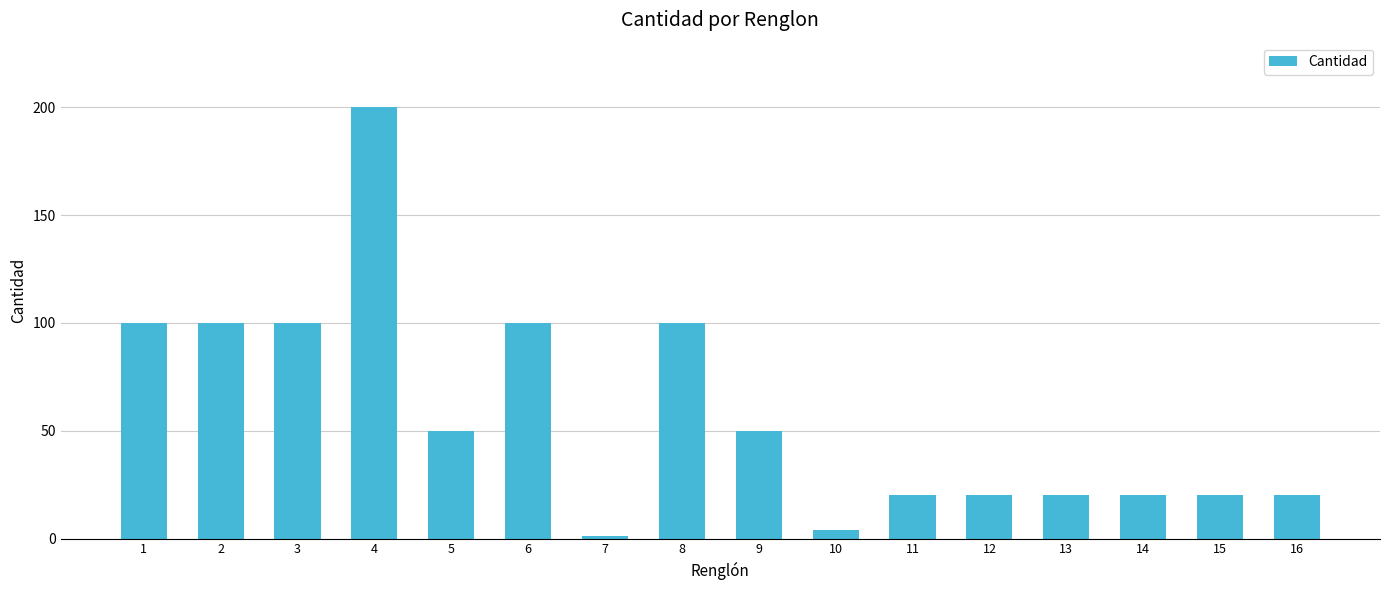

How many bars are there in total?

16